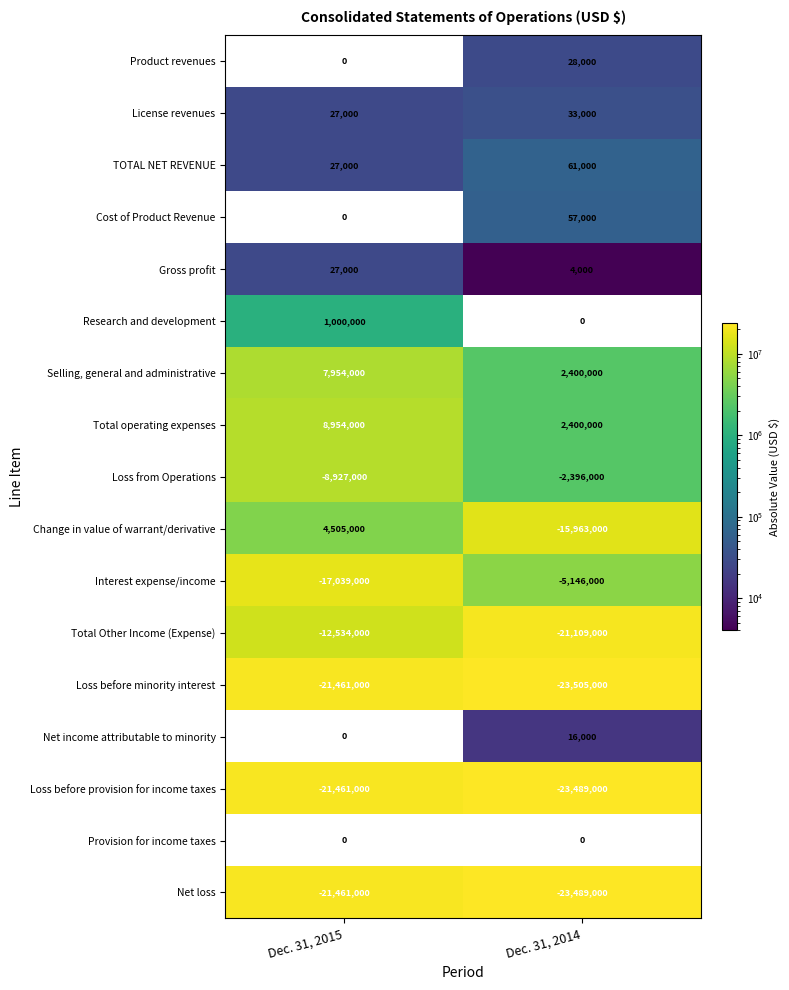

At which label does Total Other Income (Expense) reach its minimum?

Dec. 31, 2014